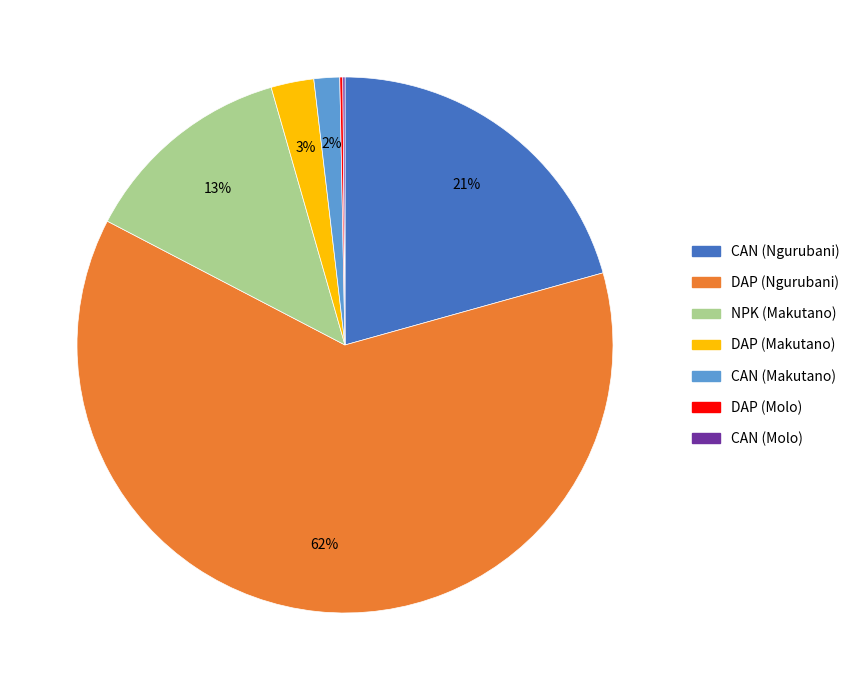

Is it true that DAP (Makutano) is 16% of the pie?

False